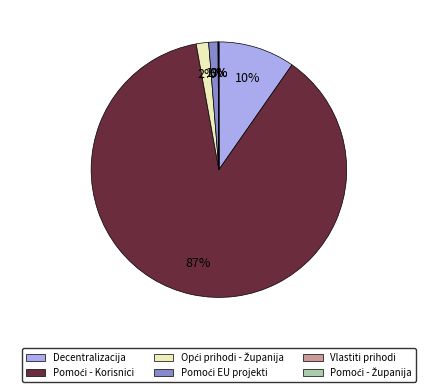

Is there any slice that represents more than half of the pie?

Yes